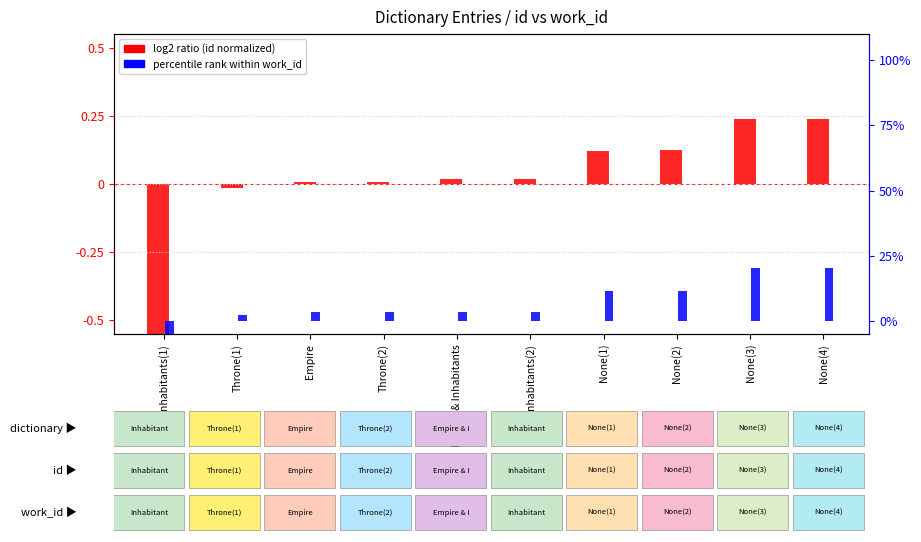

What is the spread (max minus min) of values at None(2)?

11.4